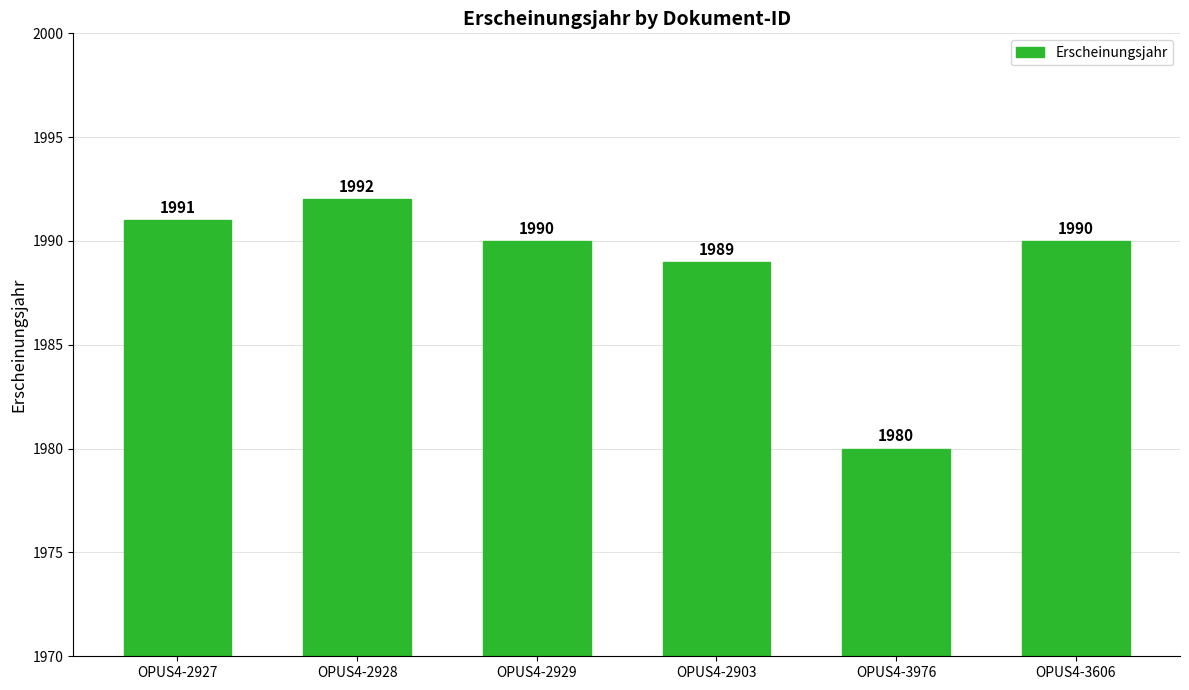

Does the chart contain any negative values?

No